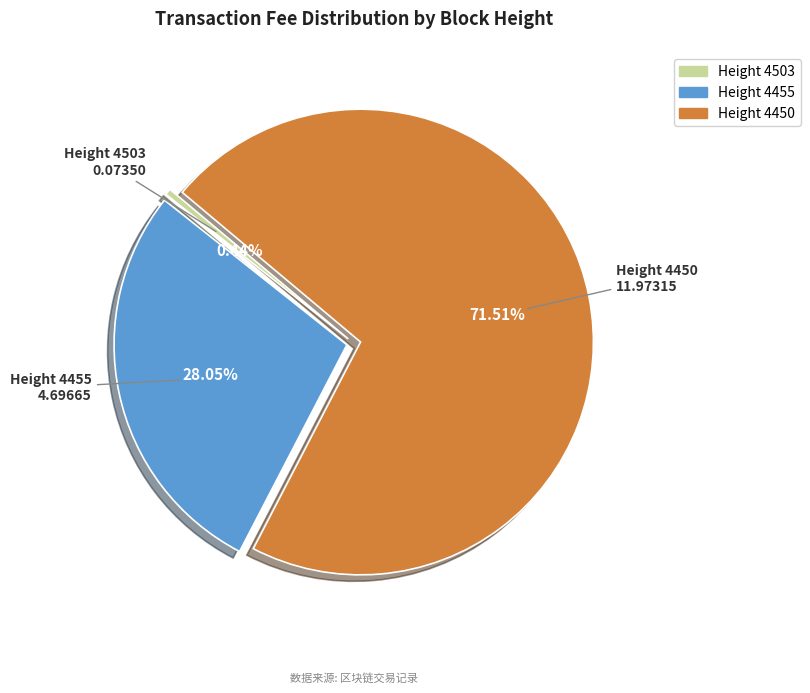

Is there a majority slice in this chart?

Yes